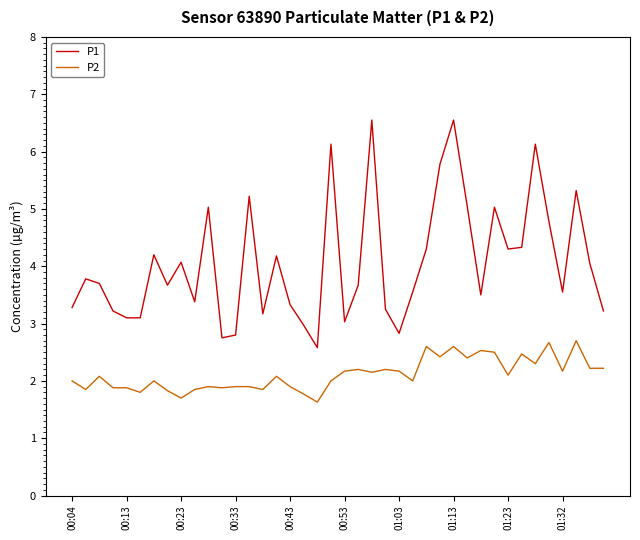

What is the lowest value of the P1 series?

2.6